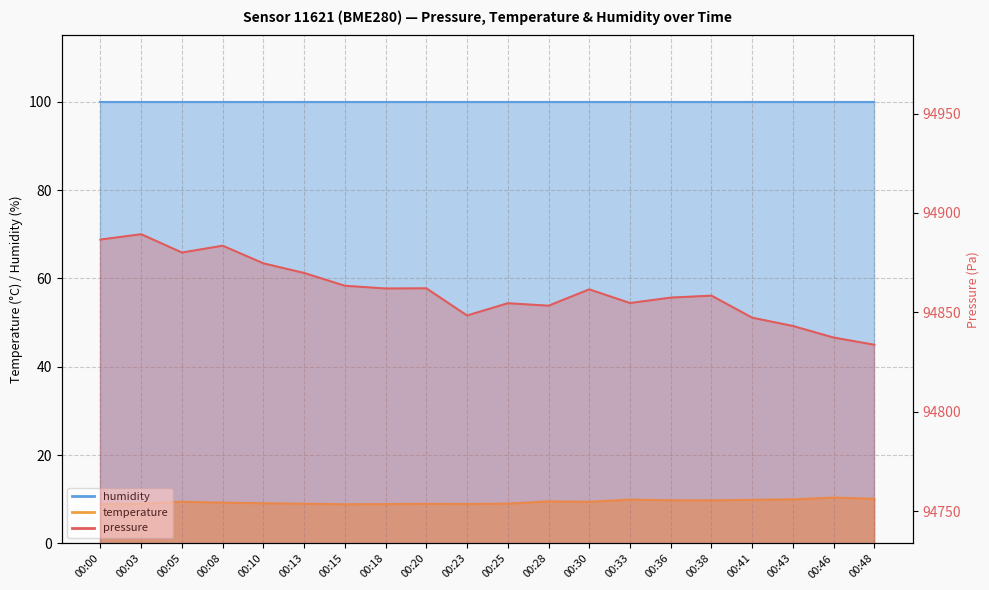

What is the sum of all pressure values?

1897221.4